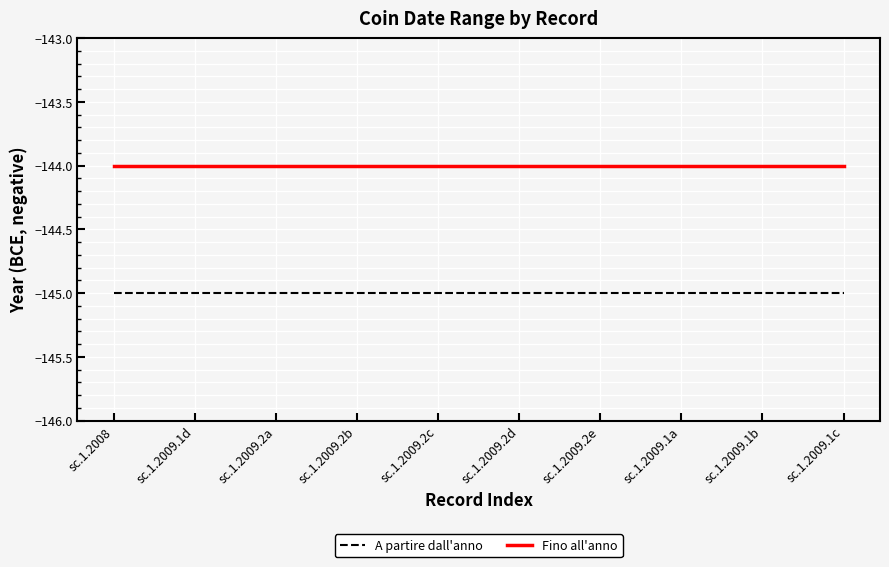

What is the difference between the highest and lowest values at sc.1.2009.1d?

1